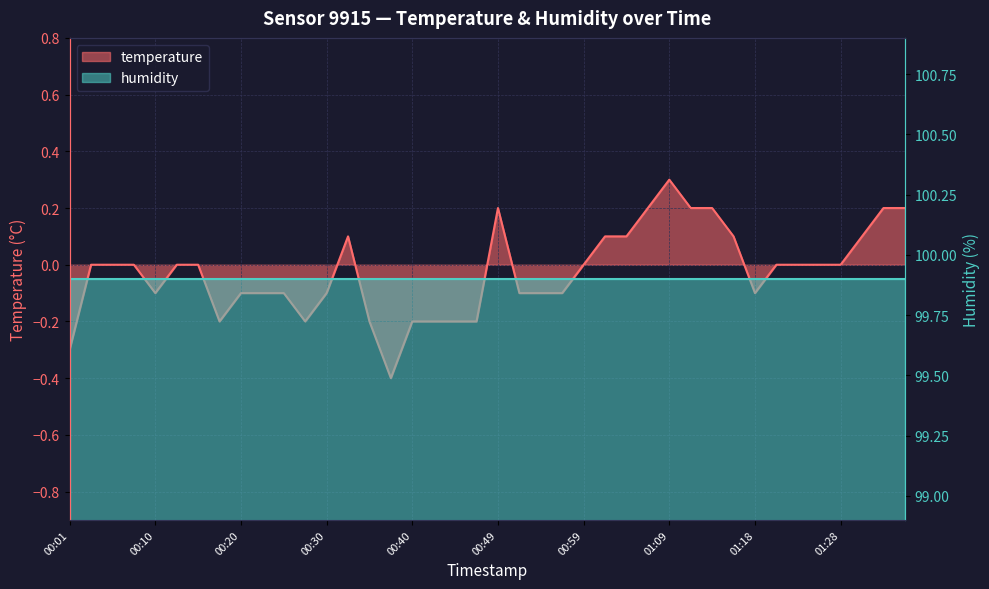

Reading left to right, list all the values displayed in this chart.

-0.3	0.0	0.0	0.0	-0.1	0.0	0.0	-0.2	-0.1	-0.1	-0.1	-0.2	-0.1	0.1	-0.2	-0.4	-0.2	-0.2	-0.2	-0.2	0.2	-0.1	-0.1	-0.1	0.0	0.1	0.1	0.2	0.3	0.2	0.2	0.1	-0.1	0.0	0.0	0.0	0.0	0.1	0.2	0.2